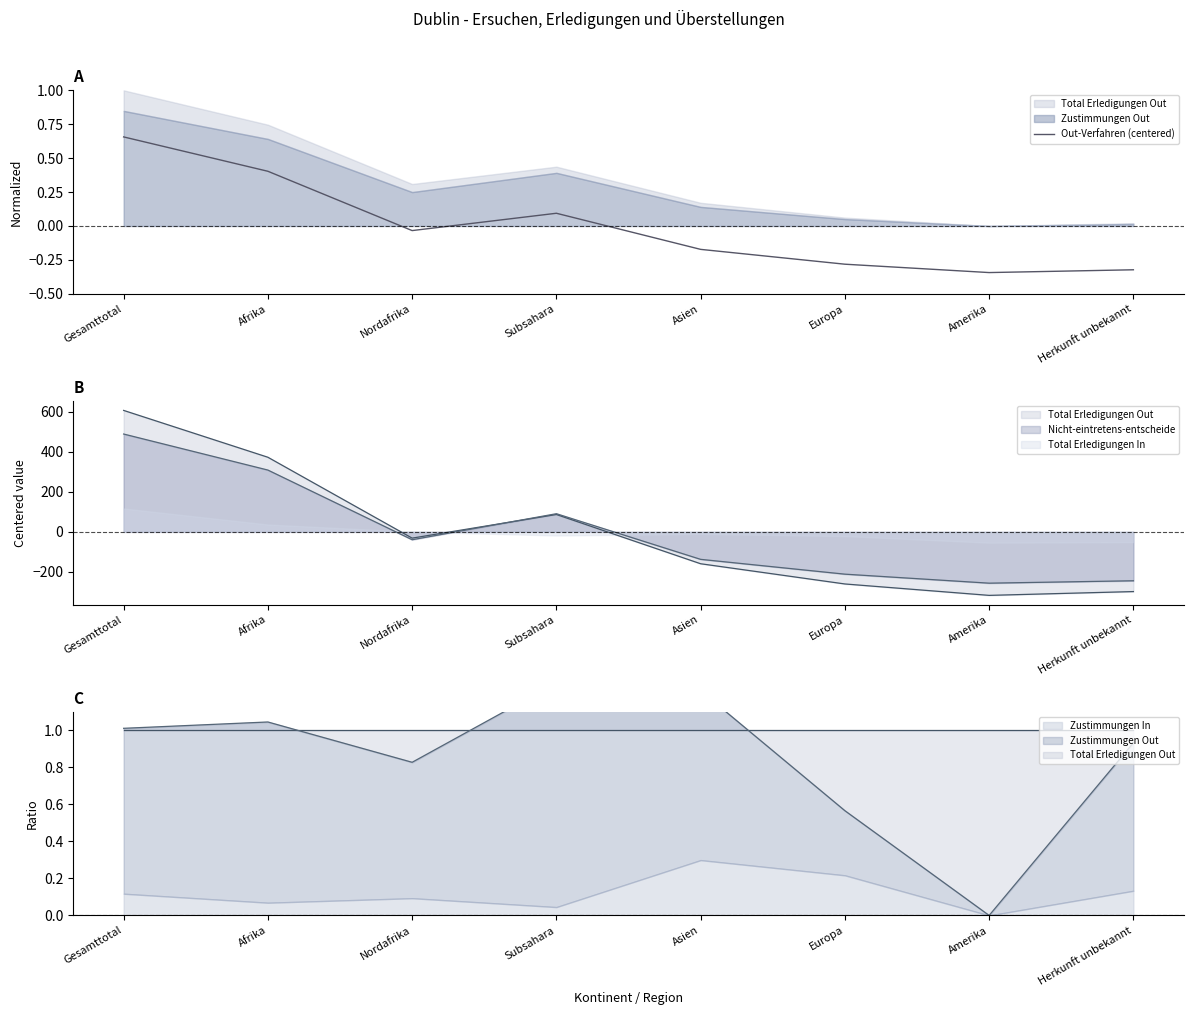

The value at Amerika is -0.3. True or false?

True